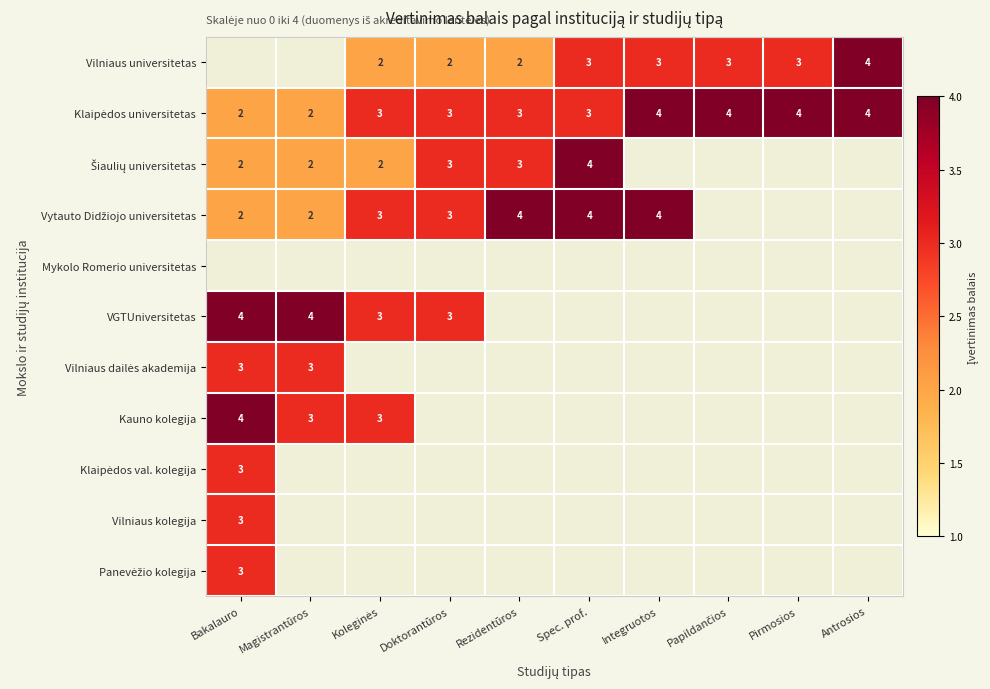

What is the minimum value shown in the chart?

2.0